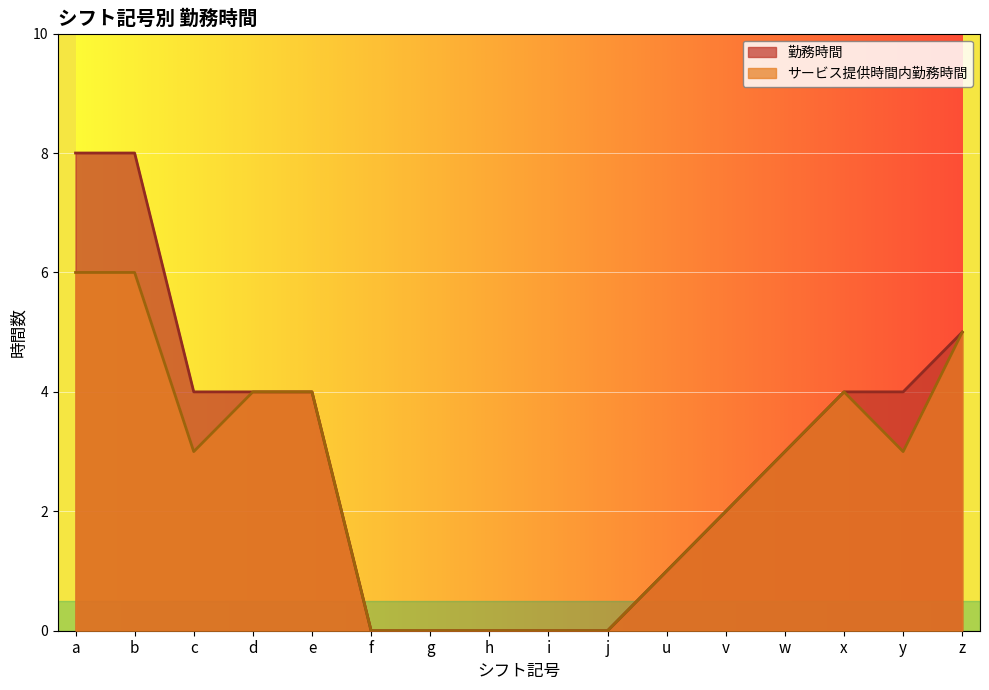

Which series has the largest total across all categories?

勤務時間